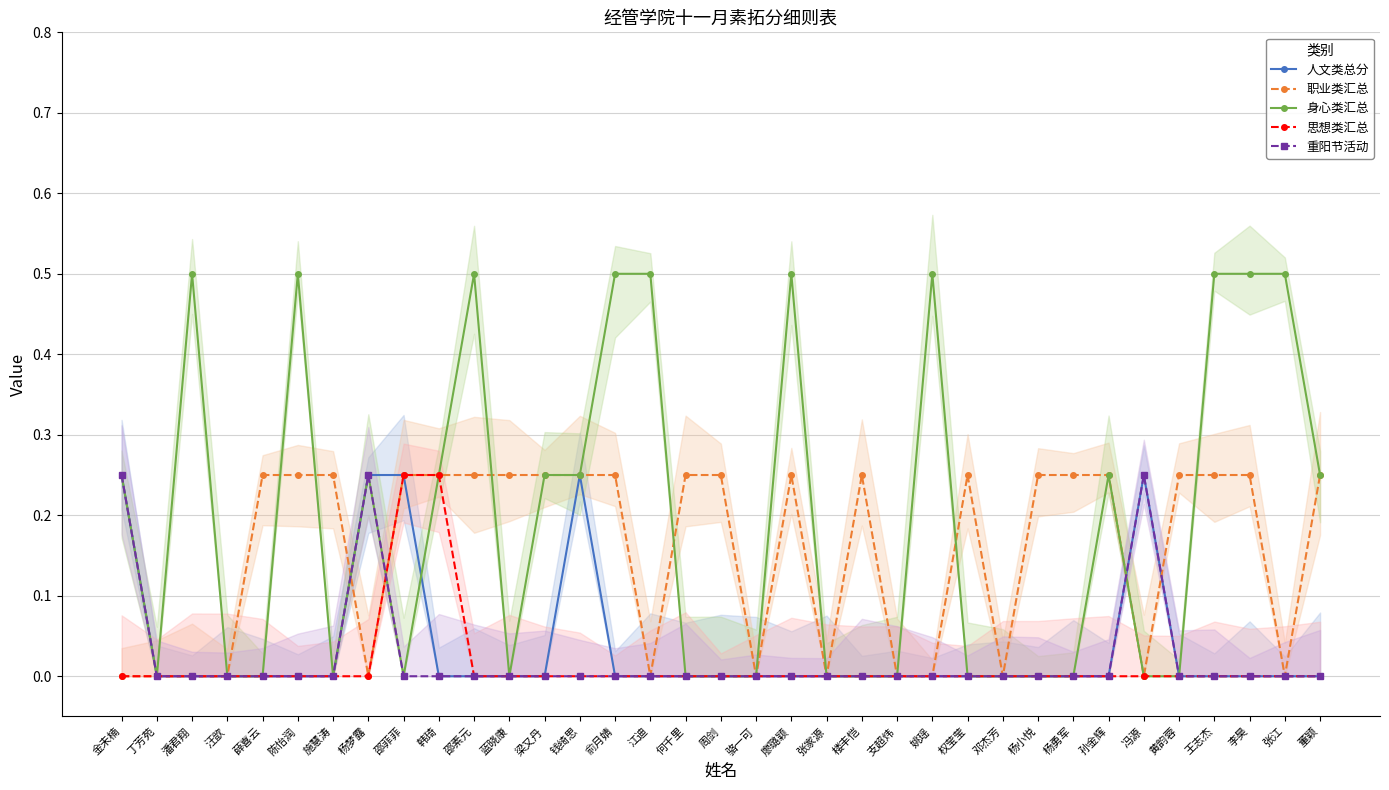

Rank the series at 张家源 from highest to lowest value.

人文类总分, 职业类汇总, 身心类汇总, 思想类汇总, 重阳节活动